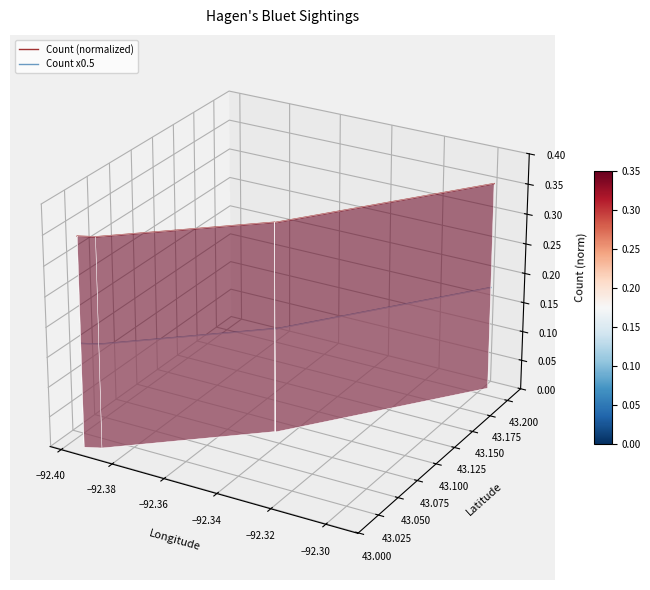

Count the number of data series in this chart.

2